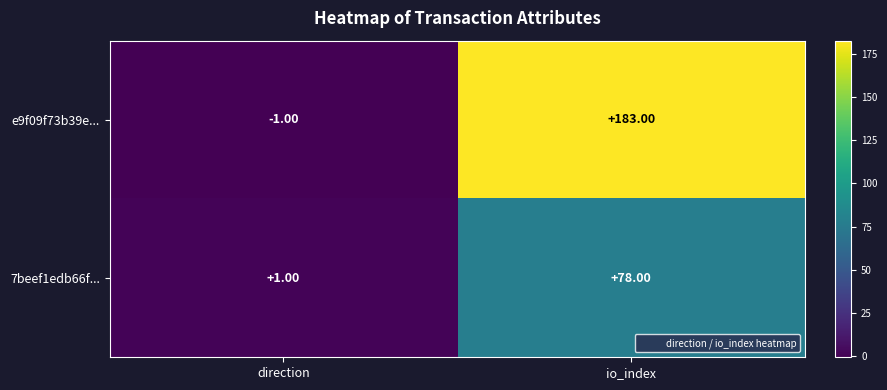

At which category does the chart reach its minimum across all series?

direction